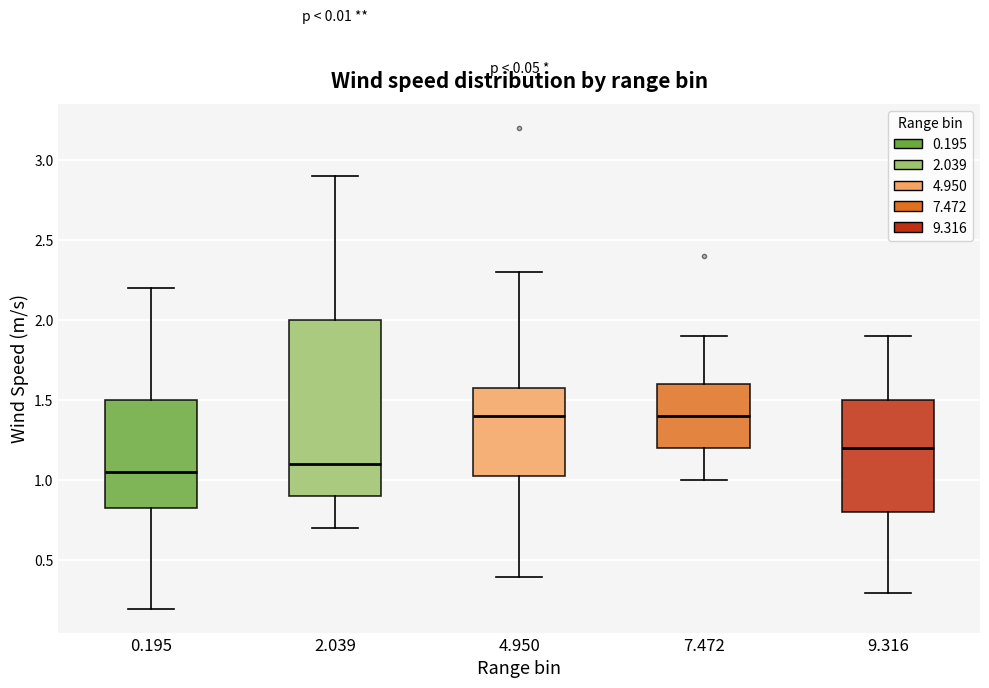

Comparing the boxes themselves (not the whiskers), which one is the tallest?

2.039